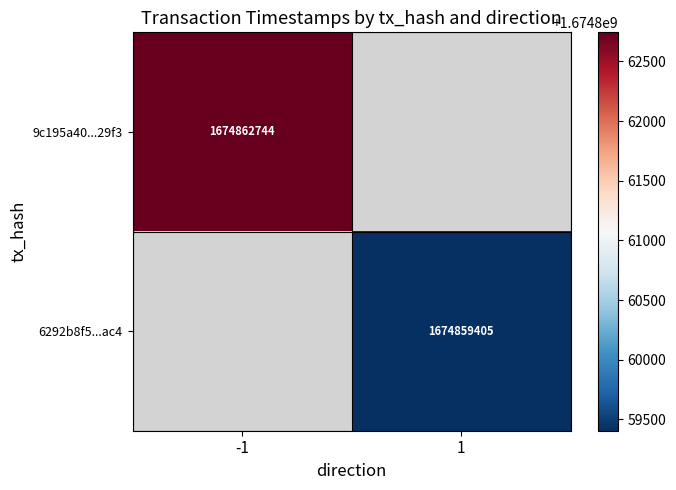

The value of 6292b8f5...ac4 at 1 is 2259300057. True or false?

False